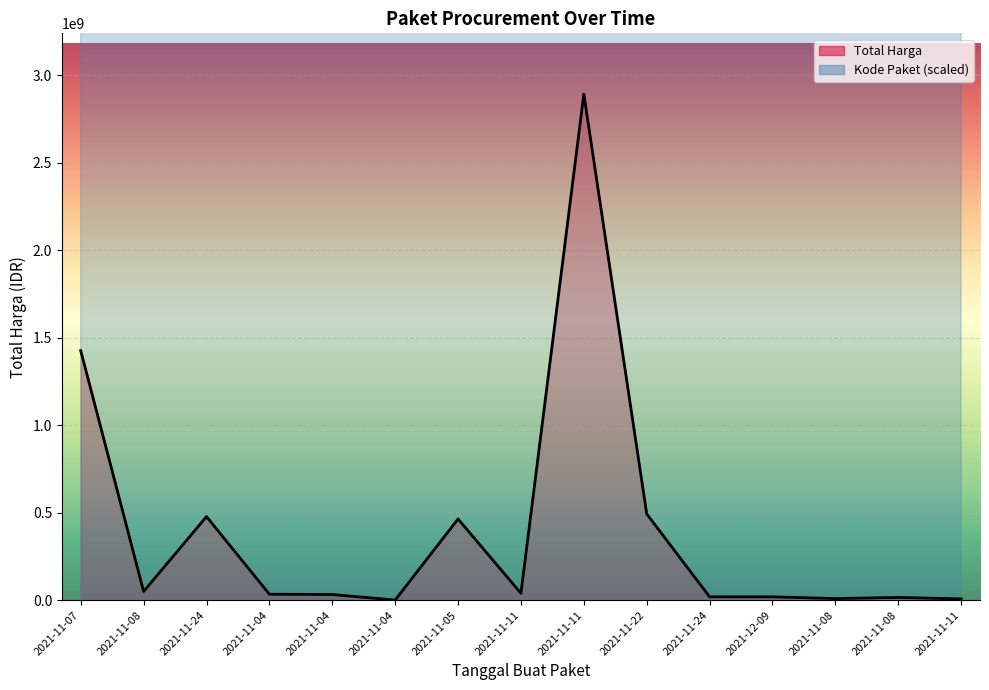

How many values in the Kode Paket series exceed 30382898458800?

7